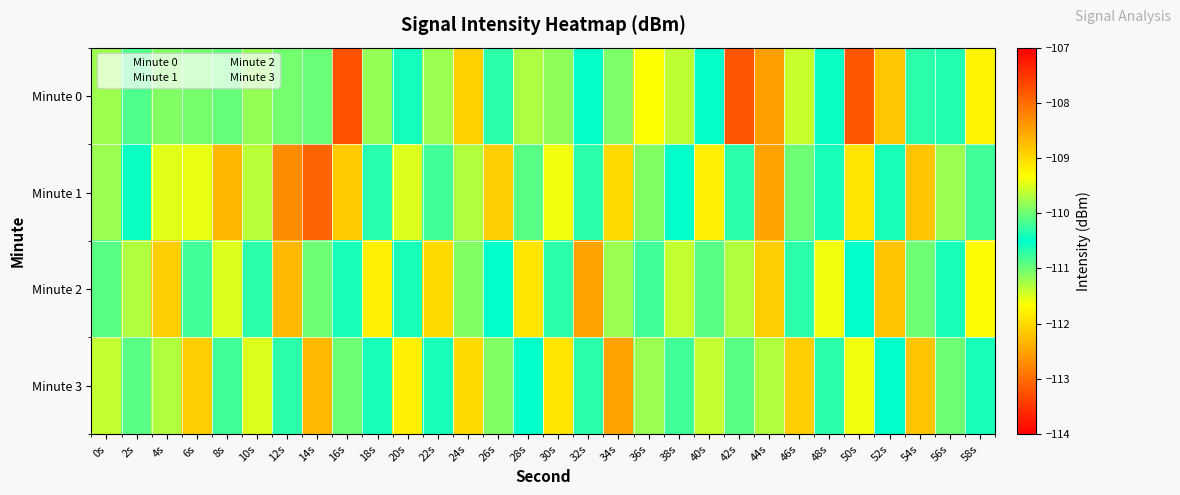

At how many categories does at least one series exceed -112?

30